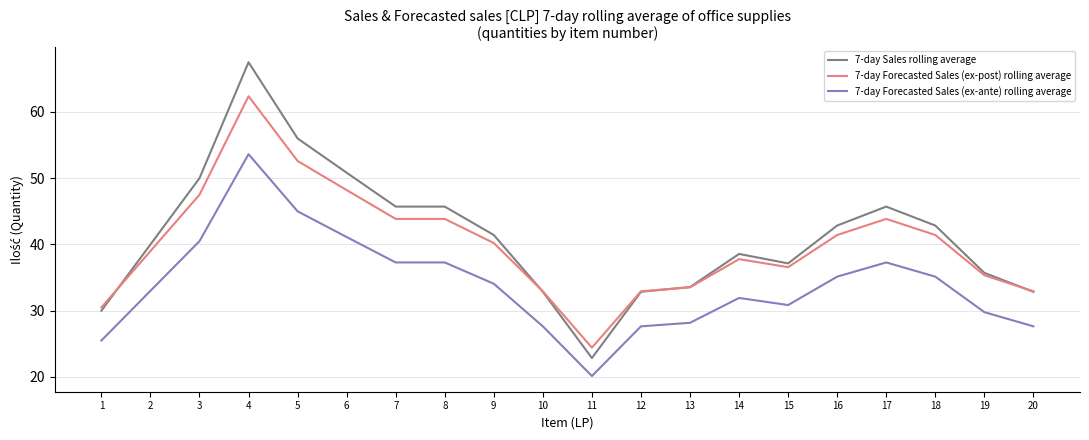

What is the average value of the 7-day Sales rolling average series?

41.3